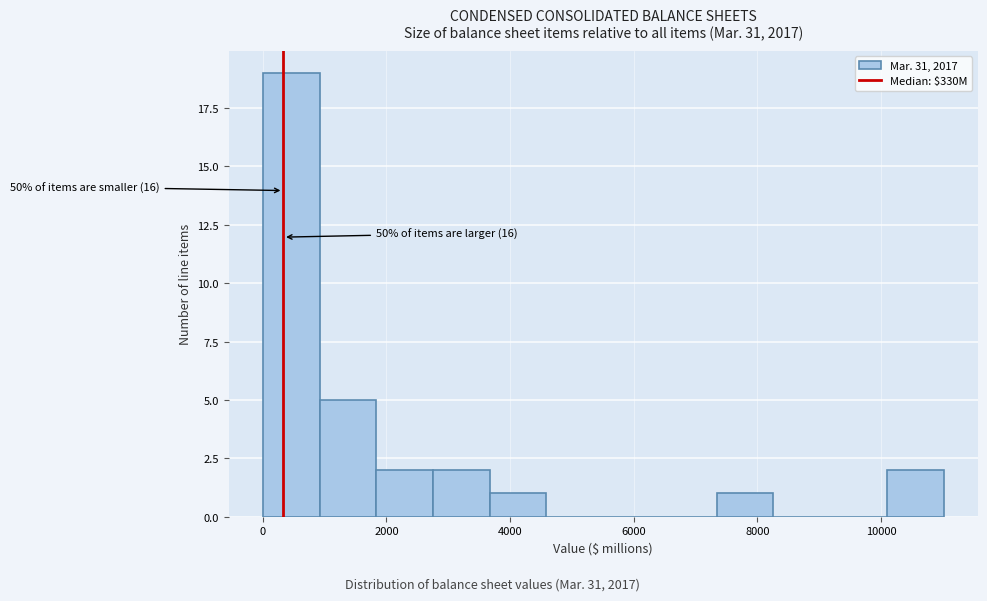

Over which range of the x-axis is the bar tallest?

0 to 1000